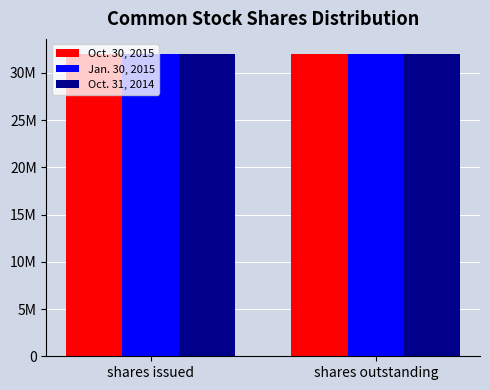

What is the sum of all Jan. 30, 2015 values?

63913042